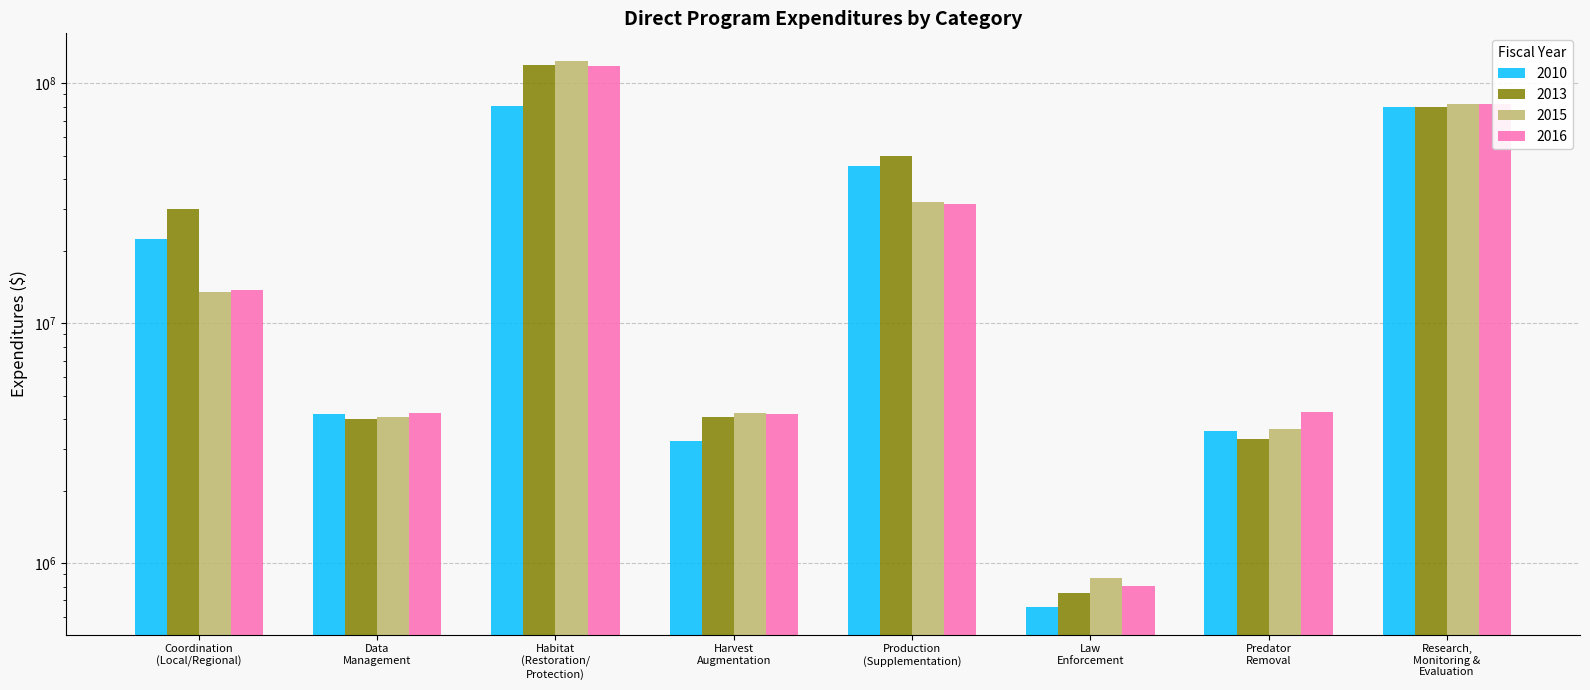

What is the label of the 1st bar from the left?

Coordination
(Local/Regional)